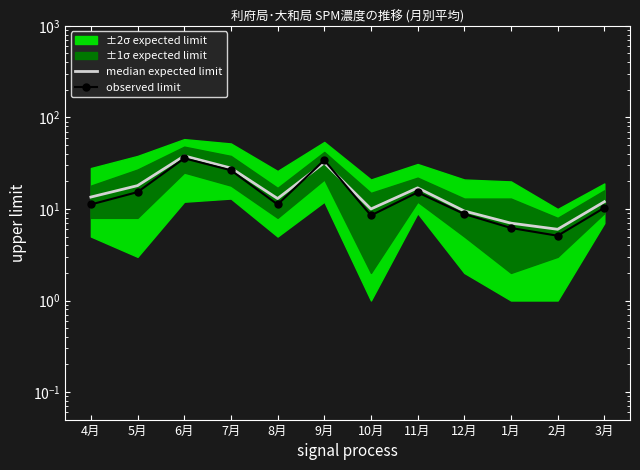

What is the difference between the maximum and minimum values?

32.0